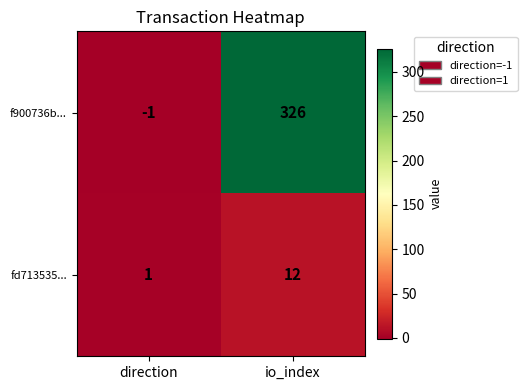

True or false: fd713535... has a value of 1 at direction.

True